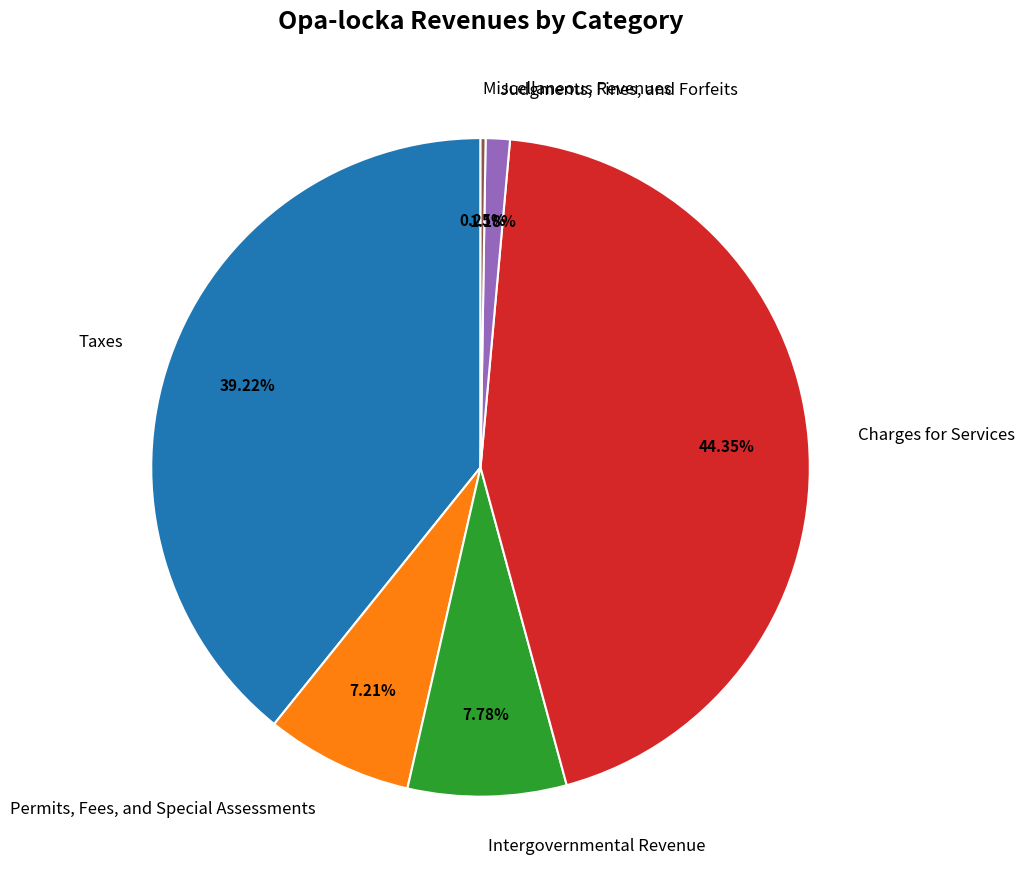

To the nearest percent, what portion does Taxes represent?

39%